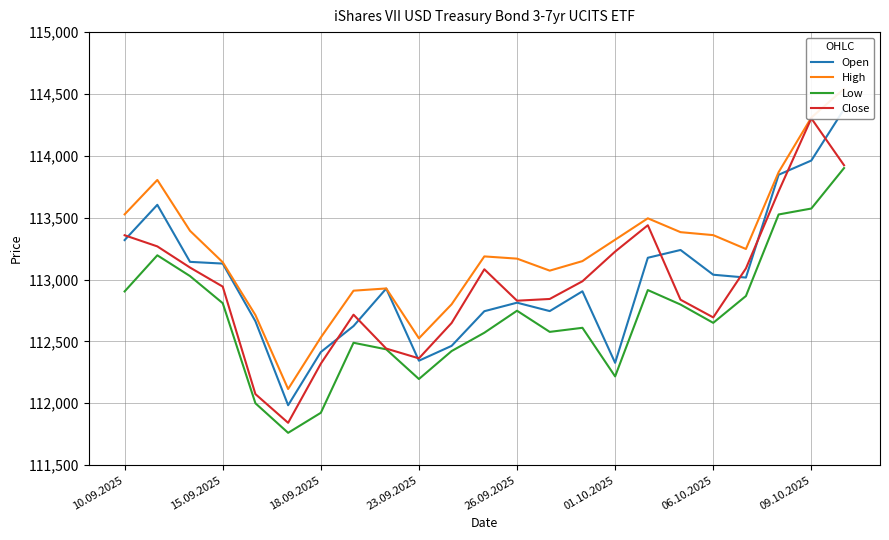

What is the minimum value for Low?

111761